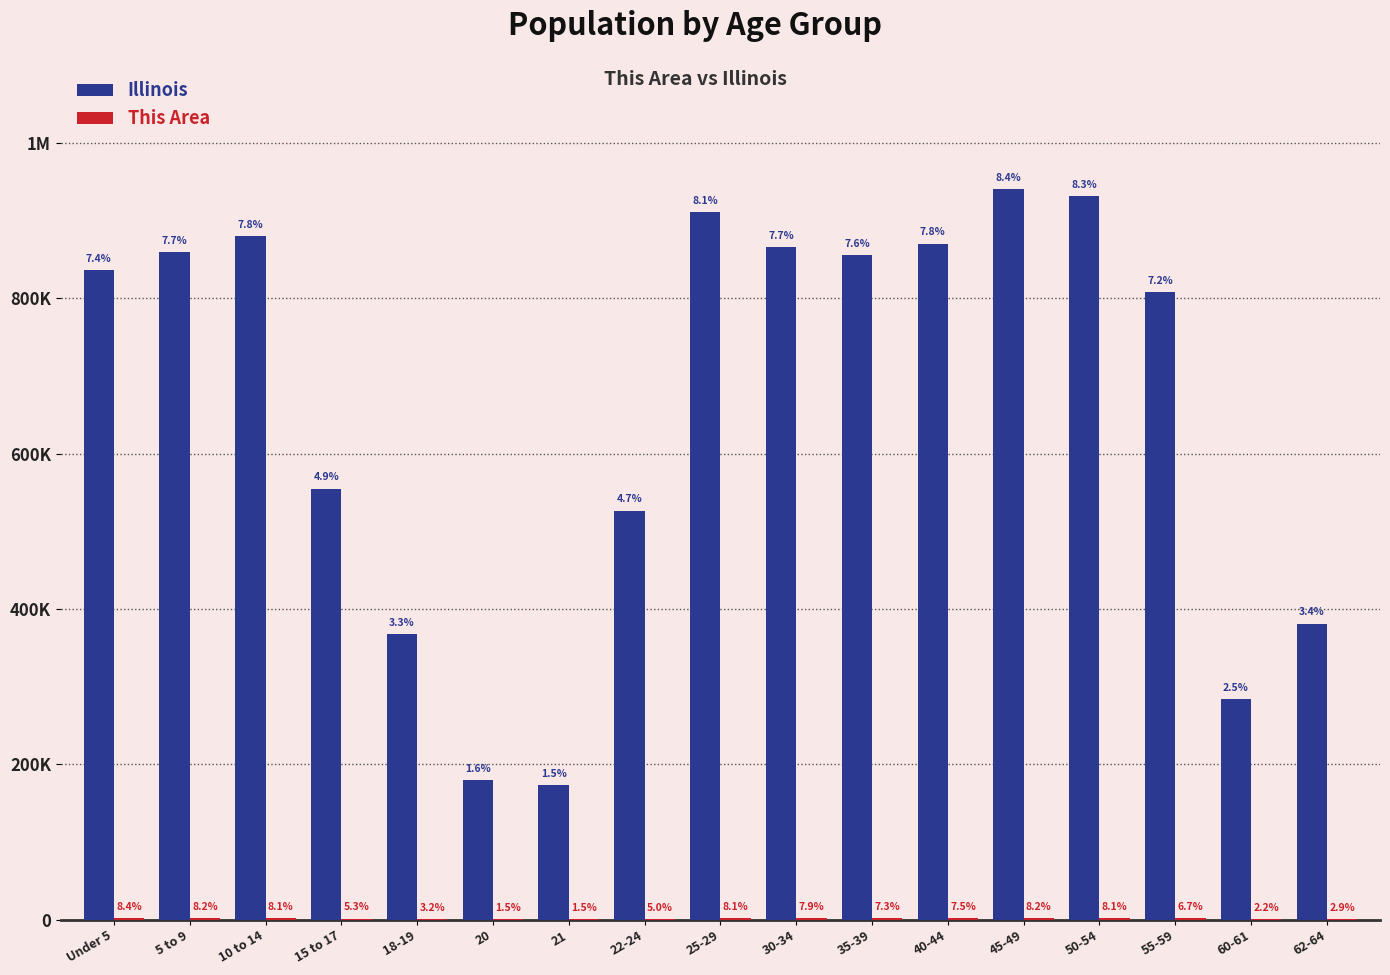

Is the value of Illinois at 15 to 17 greater than the value of This Area at Under 5?

Yes